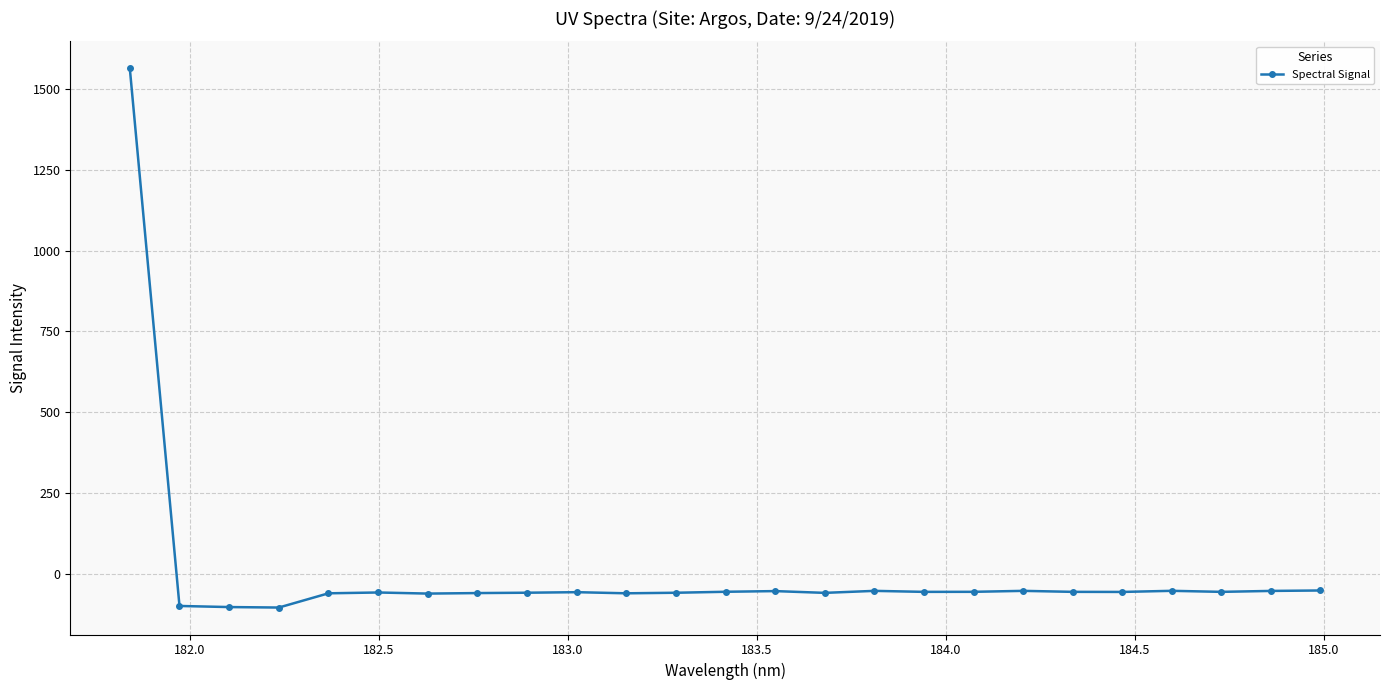

What is the value of the 5th point from the left?

-59.2